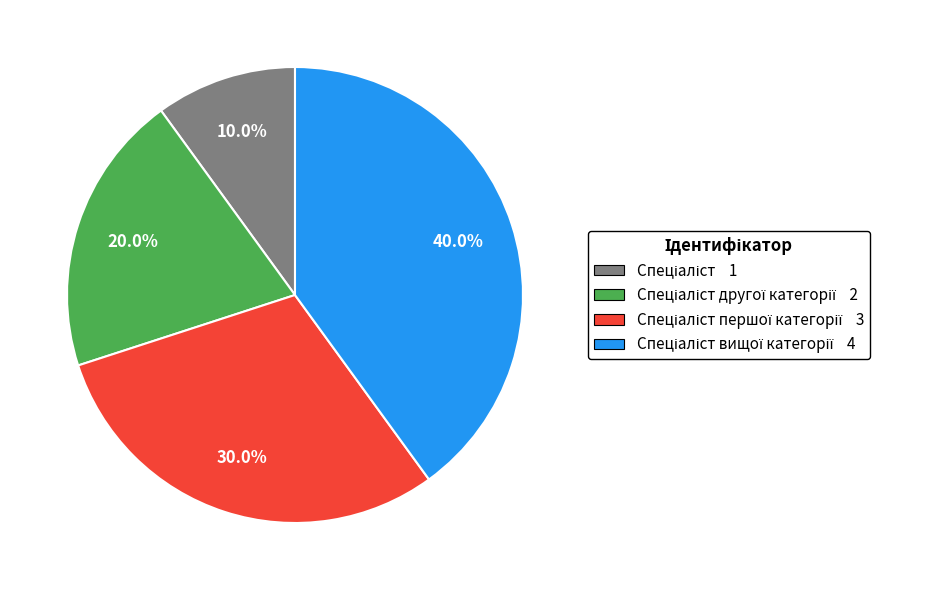

Does any single category account for the majority?

No